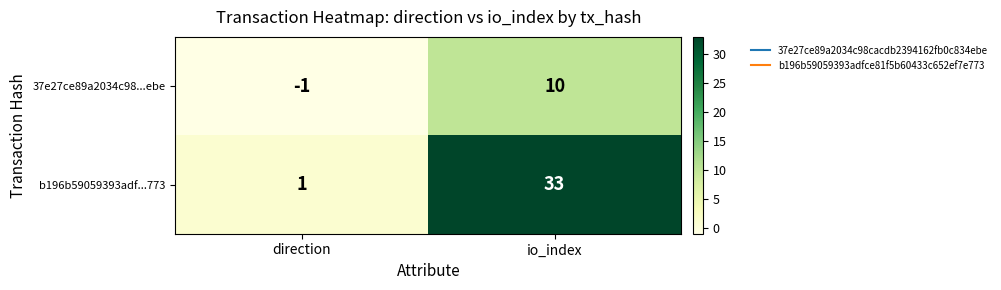

The b196b59059393adf...773 series shows 22 at io_index. True or false?

False